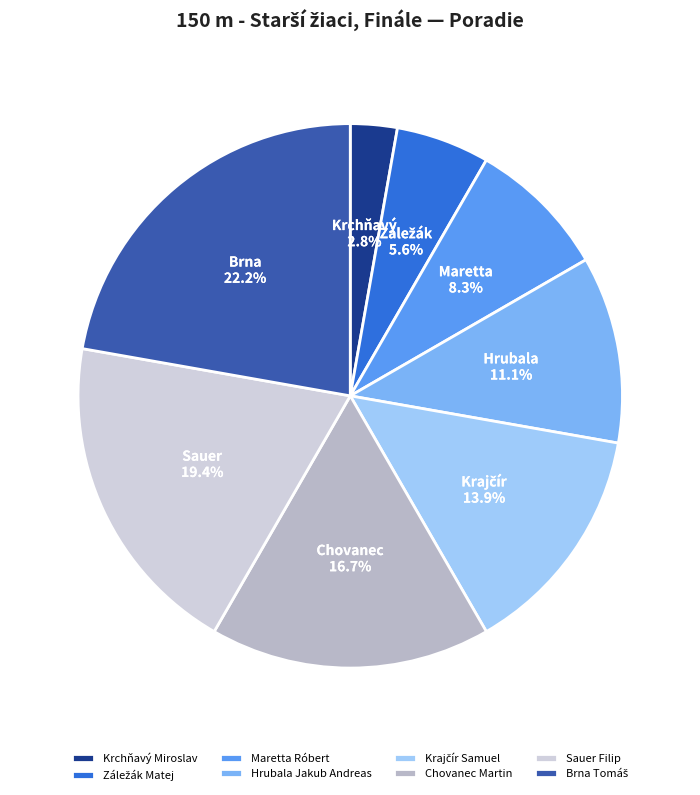

Is Krchňavý Miroslav the majority of the pie?

No